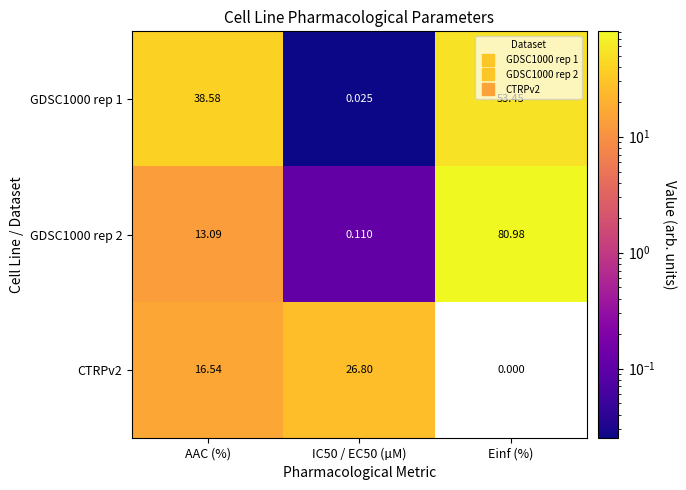

Between AAC (%) and IC50 / EC50 (µM), which series saw the biggest shift?

GDSC1000 rep 1